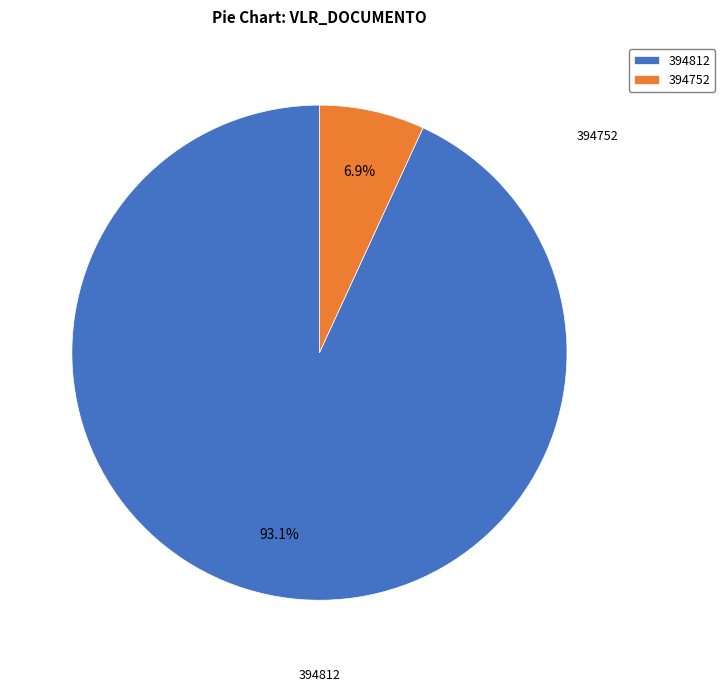

Count the number of slices in the pie.

2